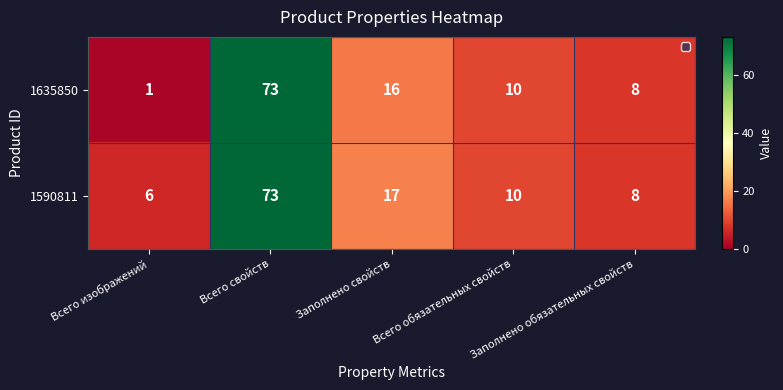

List the series in order of their overall mean, highest first.

1590811, 1635850